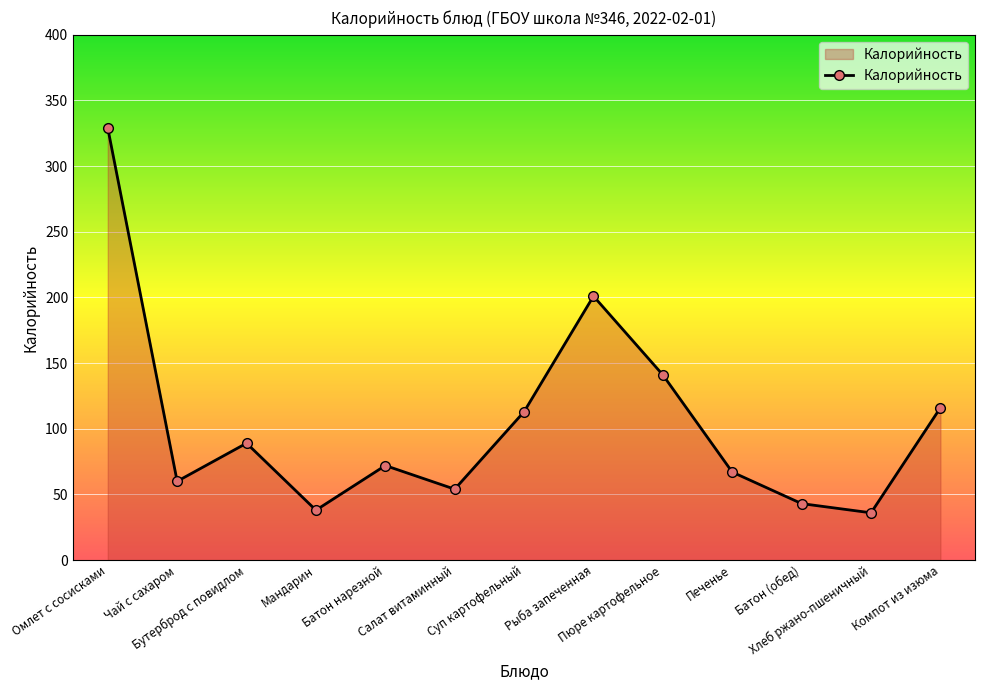

What is the minimum value shown in the chart?

36